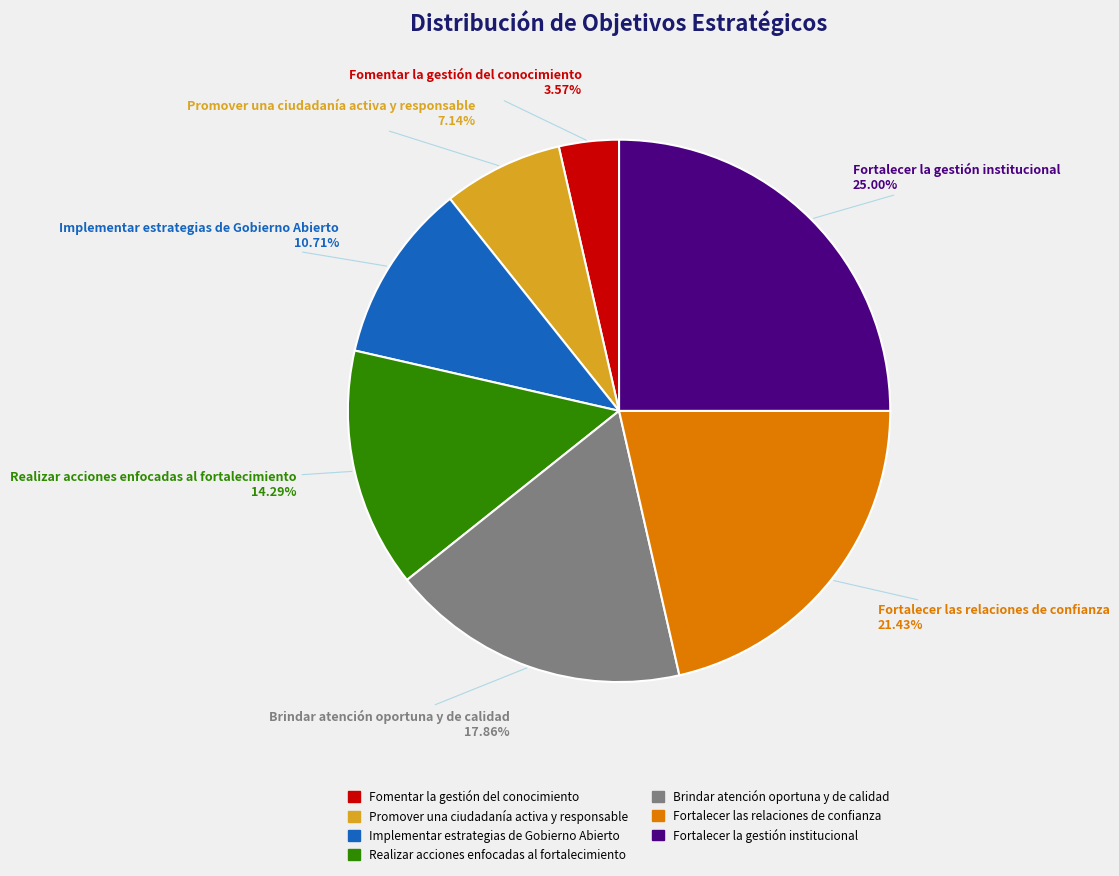

What percentage is NOT represented by Implementar estrategias de Gobierno Abierto?

89.3%